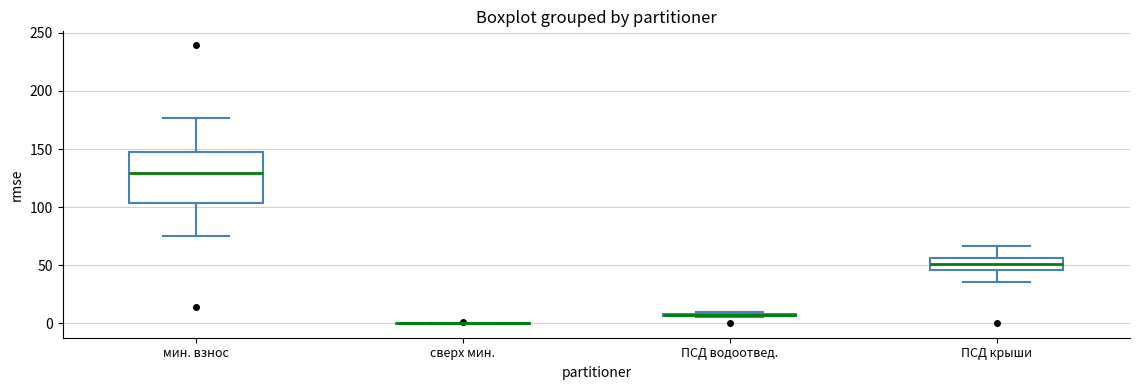

Comparing the boxes themselves (not the whiskers), which one is the tallest?

мин. взнос